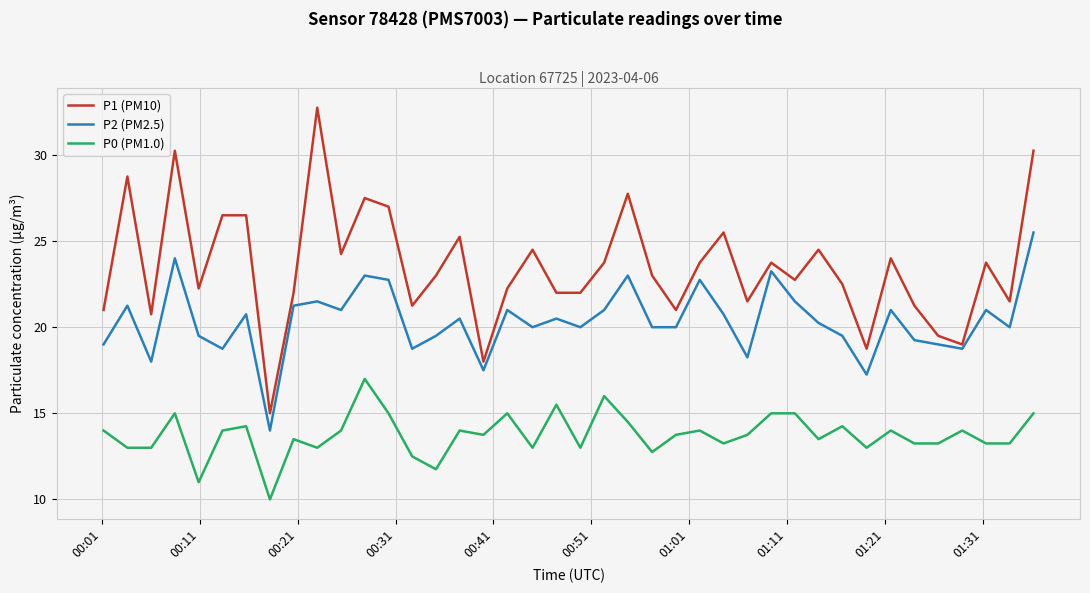

Which series has the largest range (max minus min)?

P1 (PM10)